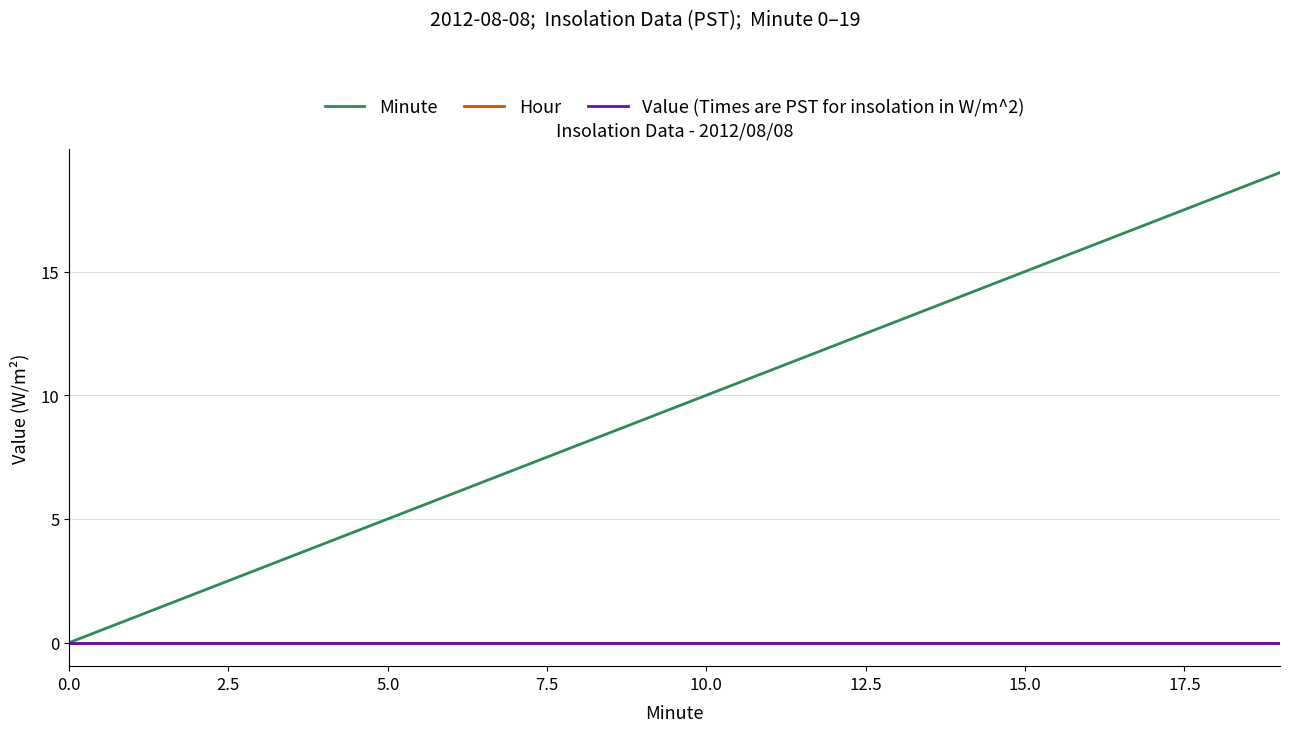

True or false: Value (Times are PST for insolation in W/m^2) and Minute intersect in this chart.

False